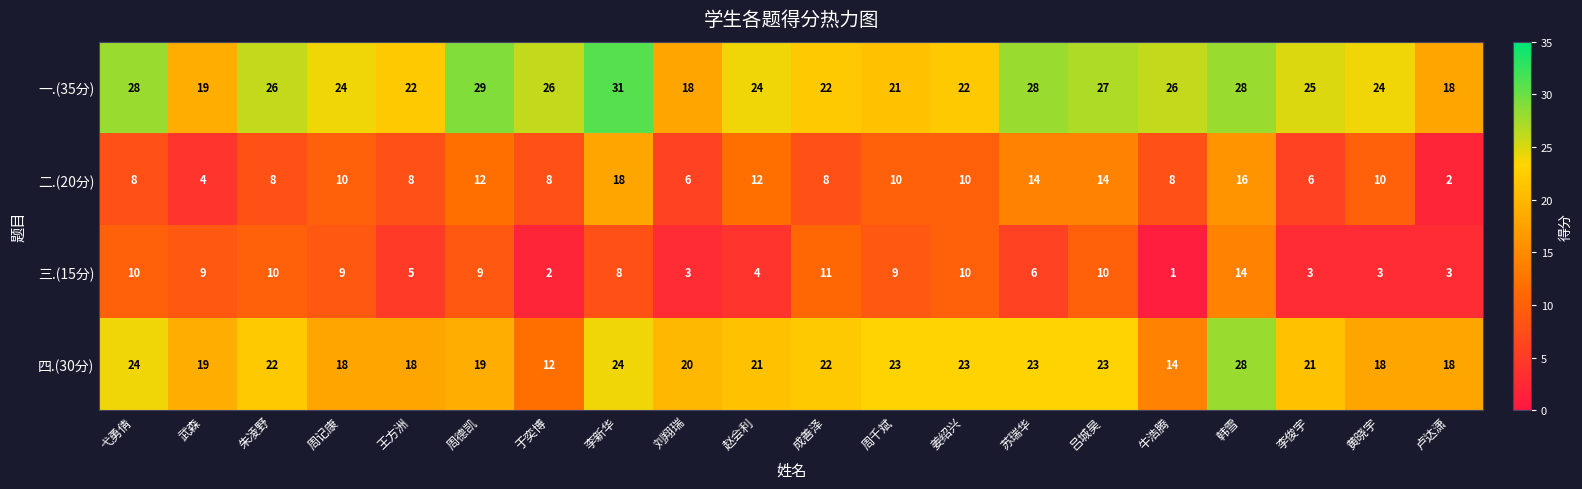

At which category does the chart reach its minimum across all series?

牛浩腾